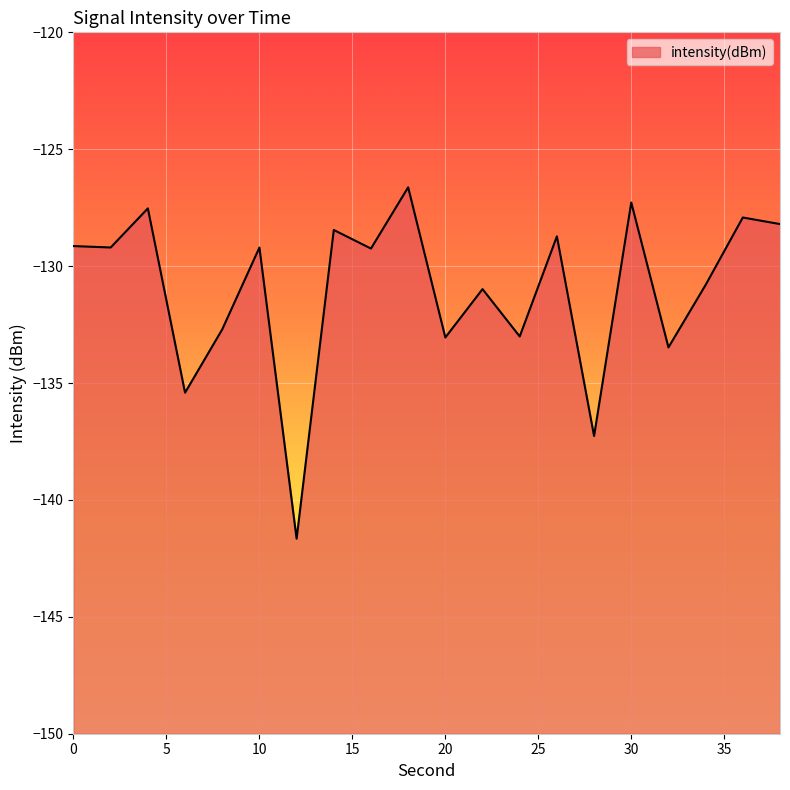

What is the value of the 13th point from the left?

-133.0